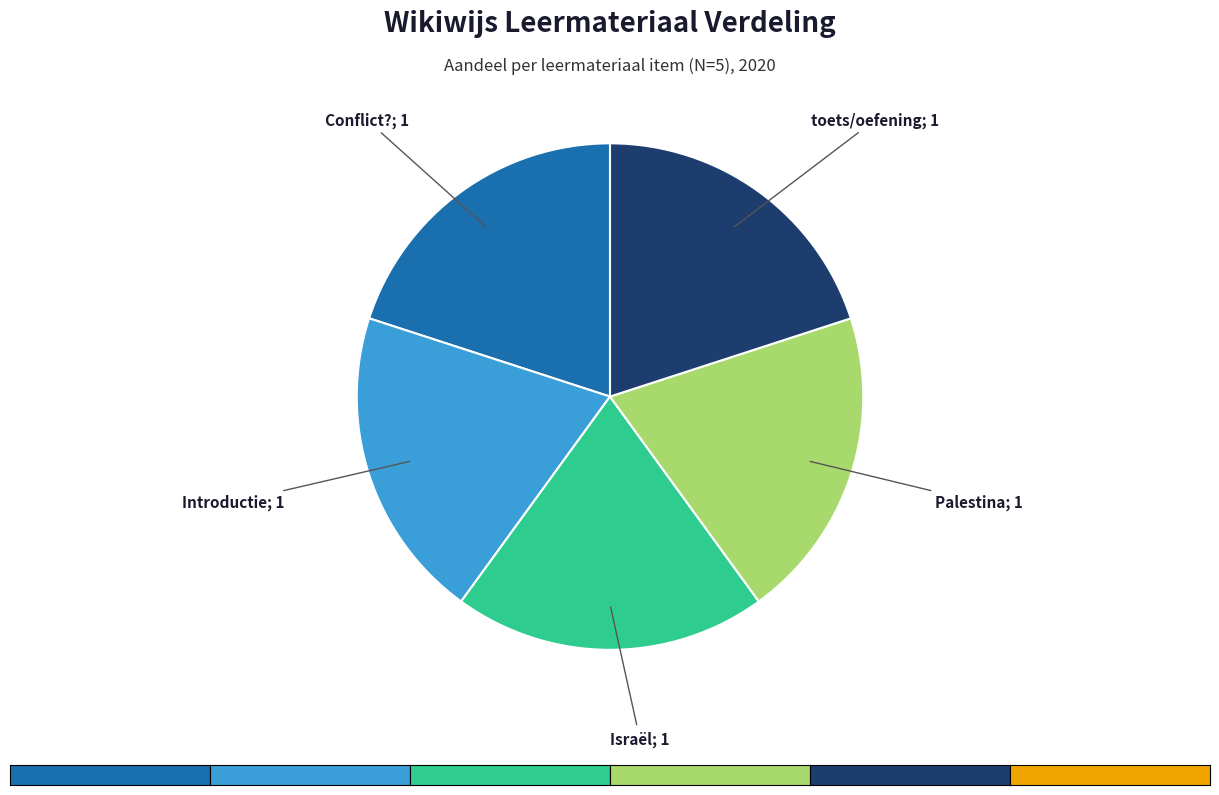

Is there a majority slice in this chart?

No